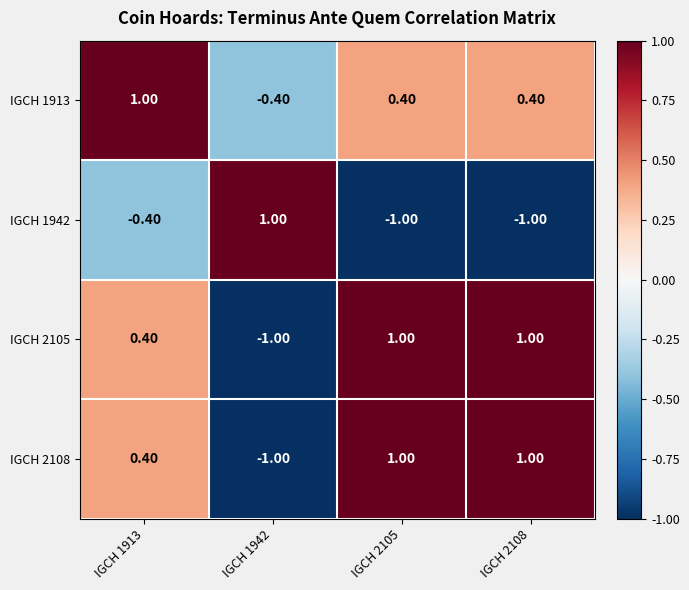

At how many categories does at least one series exceed 0?

4